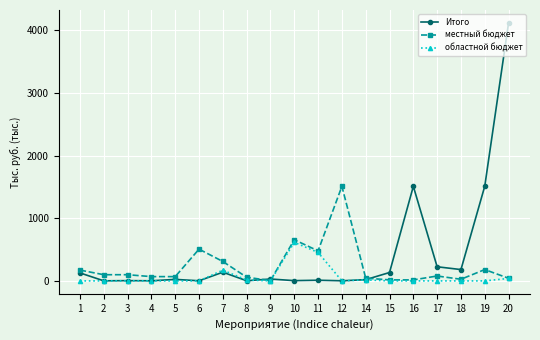

Rank the series by their average value, from highest to lowest.

Итого, местный бюджет, областной бюджет